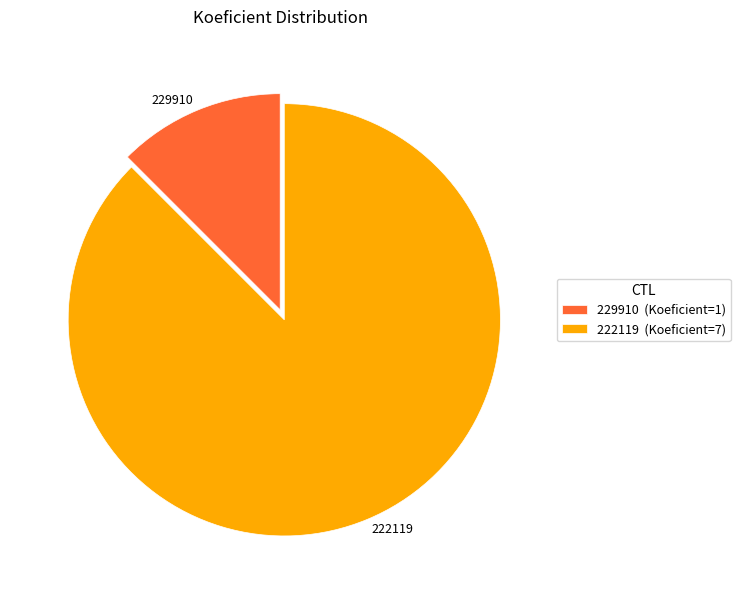

Combined, do 222119 and 229910 account for over 50%?

Yes